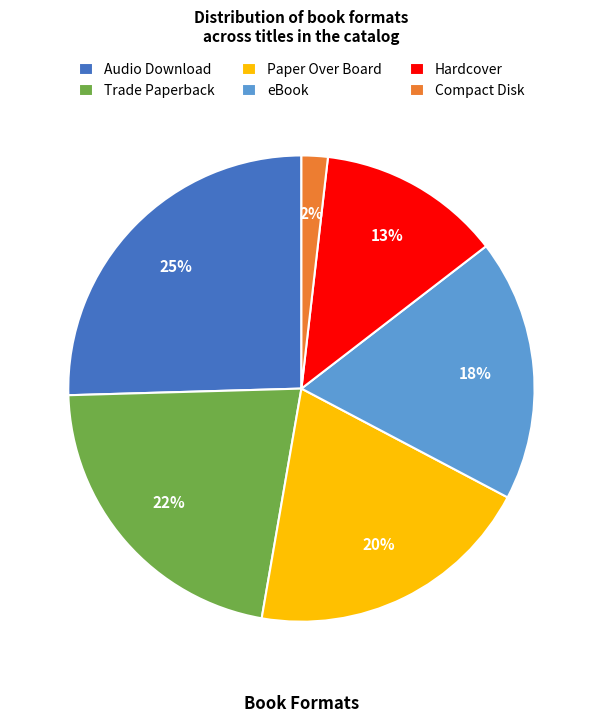

To the nearest percent, what portion does Audio Download represent?

25%